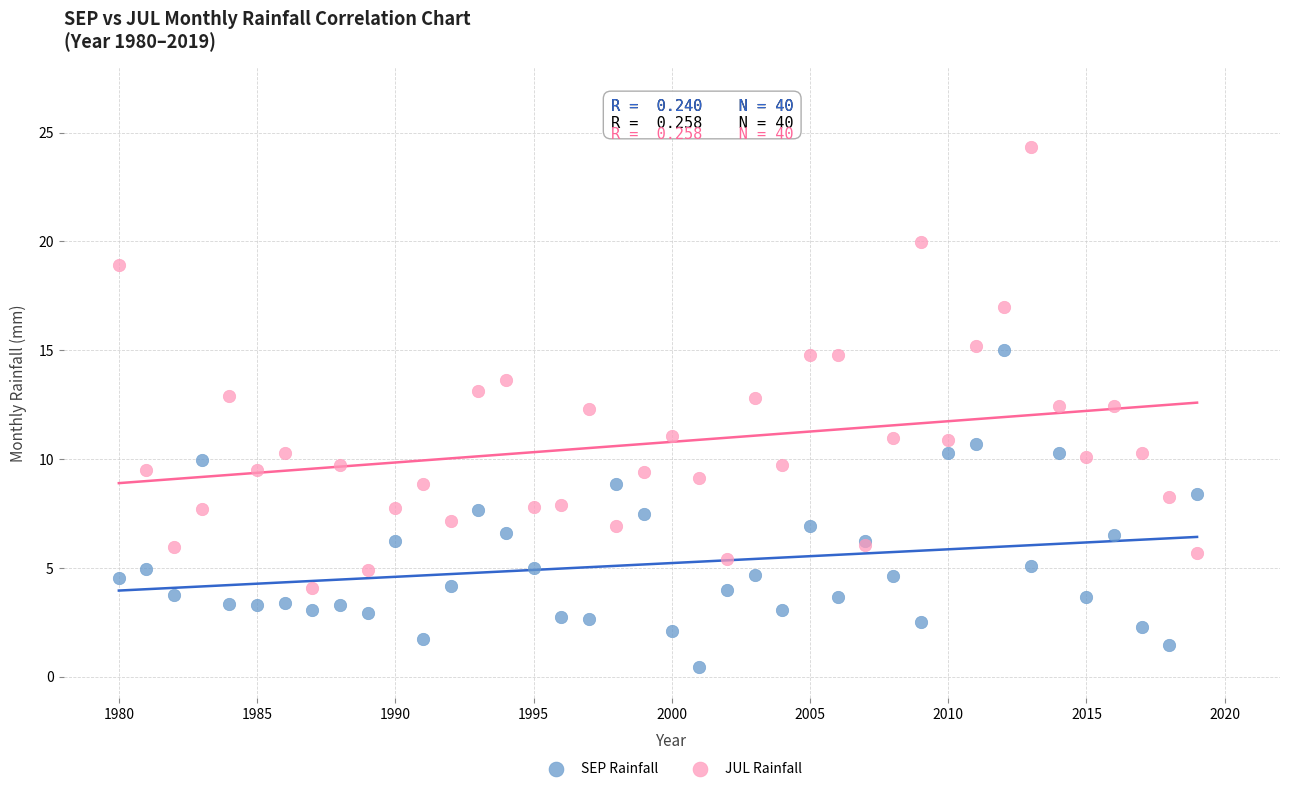

In the JUL Rainfall series, what Y value is closest to 14?

13.7